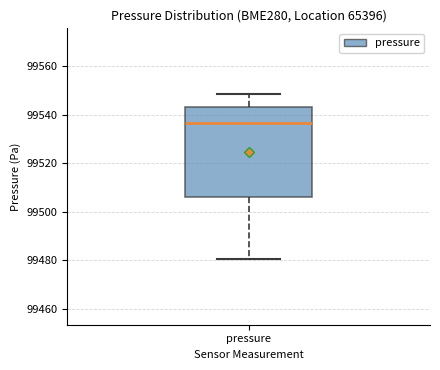

Transcribe this box plot: give where the median line is, the range the box spans, and where the two whiskers end, as read against the y-axis. The values are not printed on the chart, so give them approximately, as read against the axis.

median 99536, box 99506 to 99544, whiskers 99480 to 99548